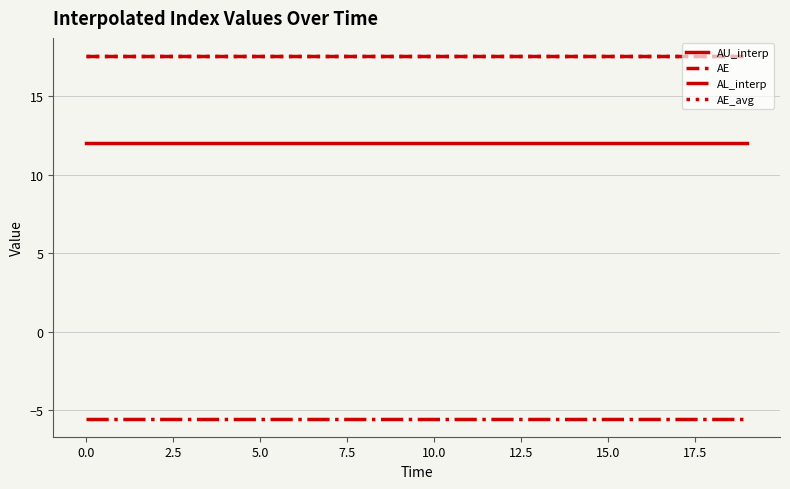

What is the lowest value of the AU_interp series?

12.0